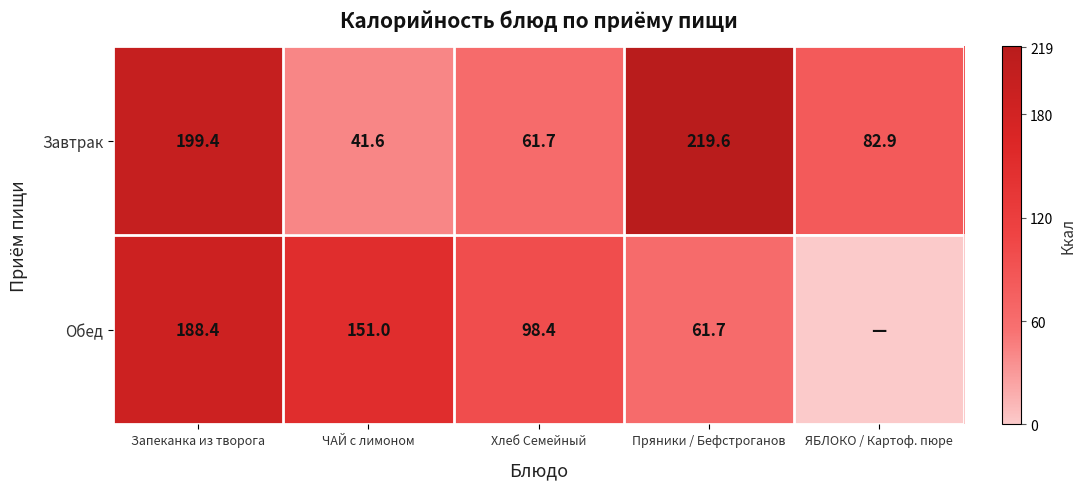

What is the difference between the highest and lowest values at Пряники / Бефстроганов?

157.9